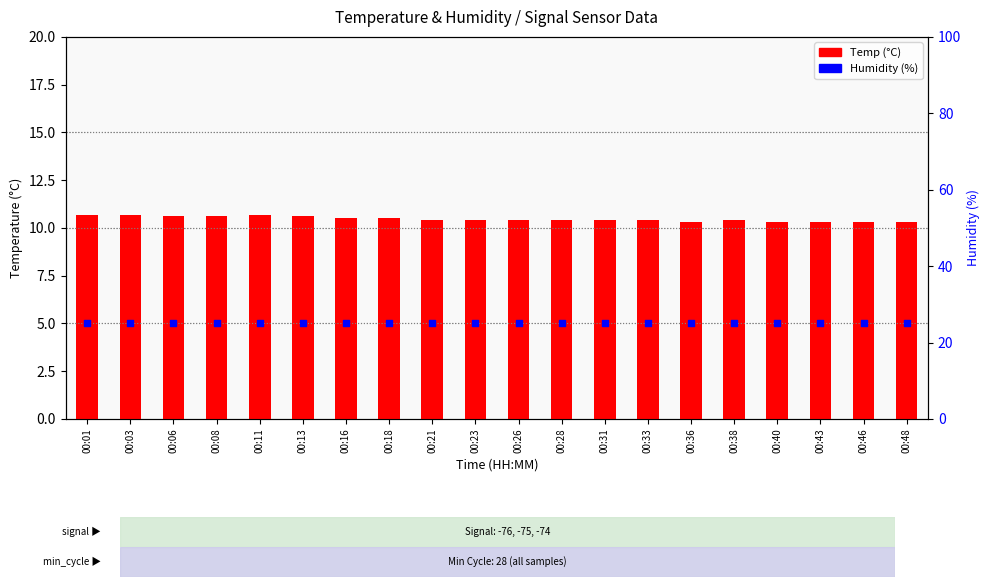

At which category is the sum across all series the highest?

00:01